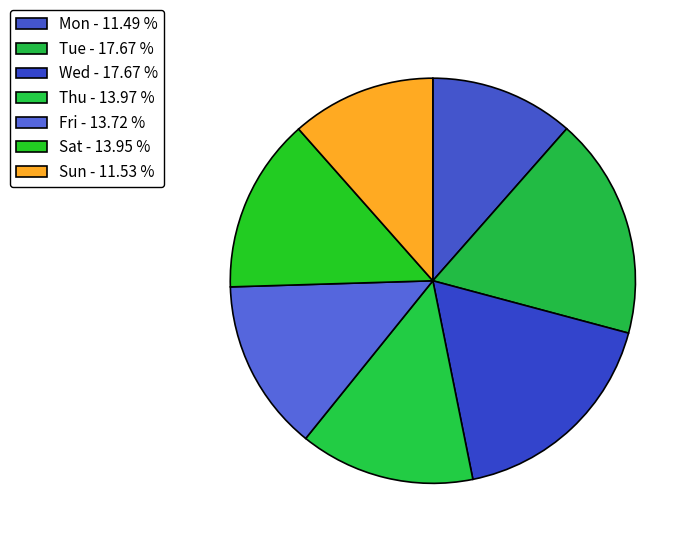

Does Sun account for over 50% of the chart?

No